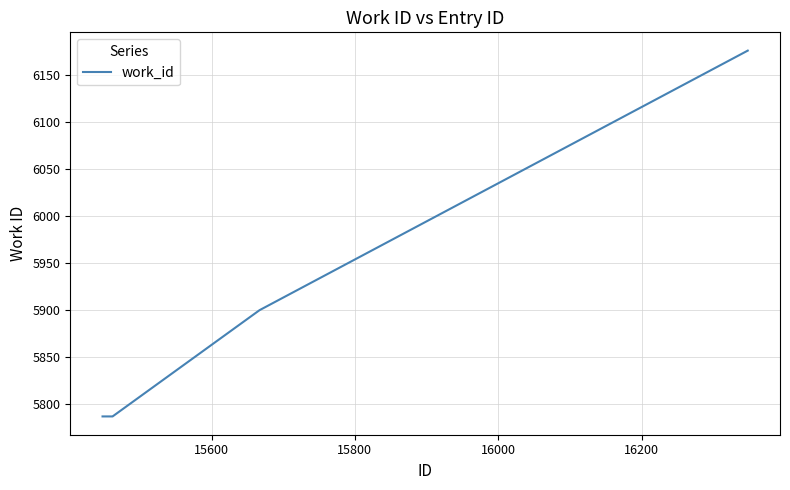

True or false: there are more than 2 points higher than both neighbors.

False